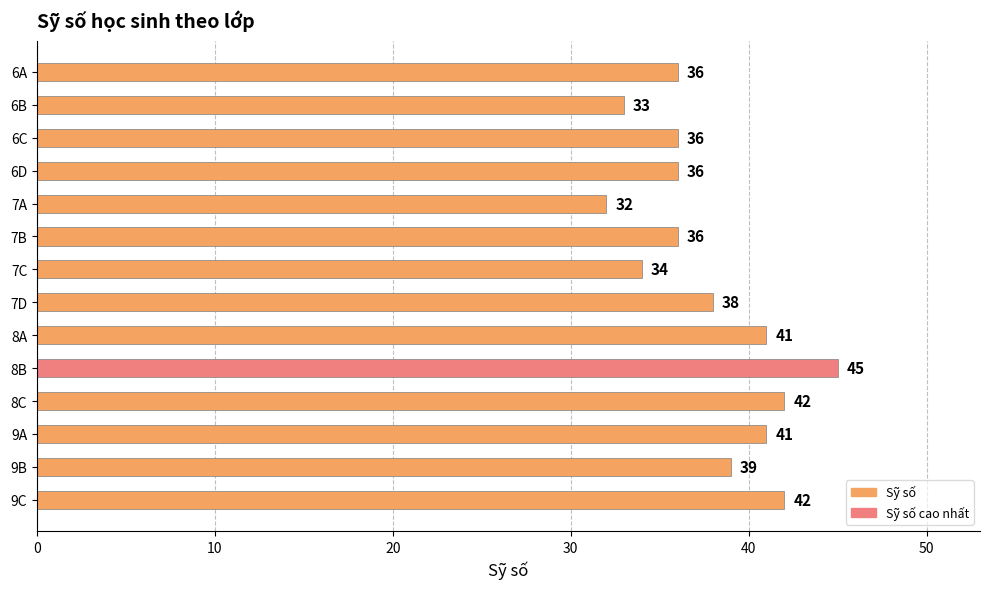

How many data points does each series have?

14